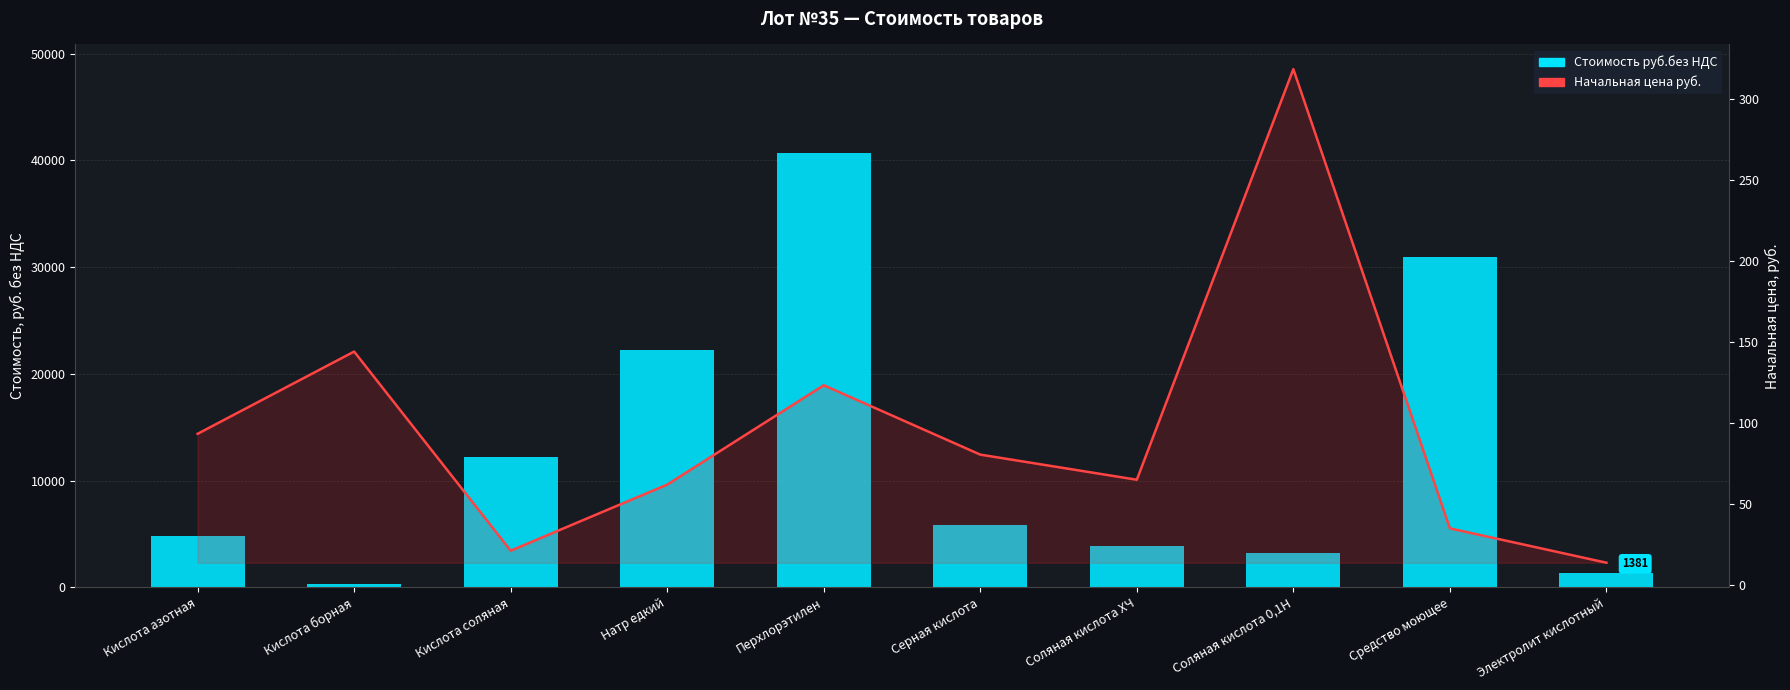

What is the minimum value shown in the chart?

13.8